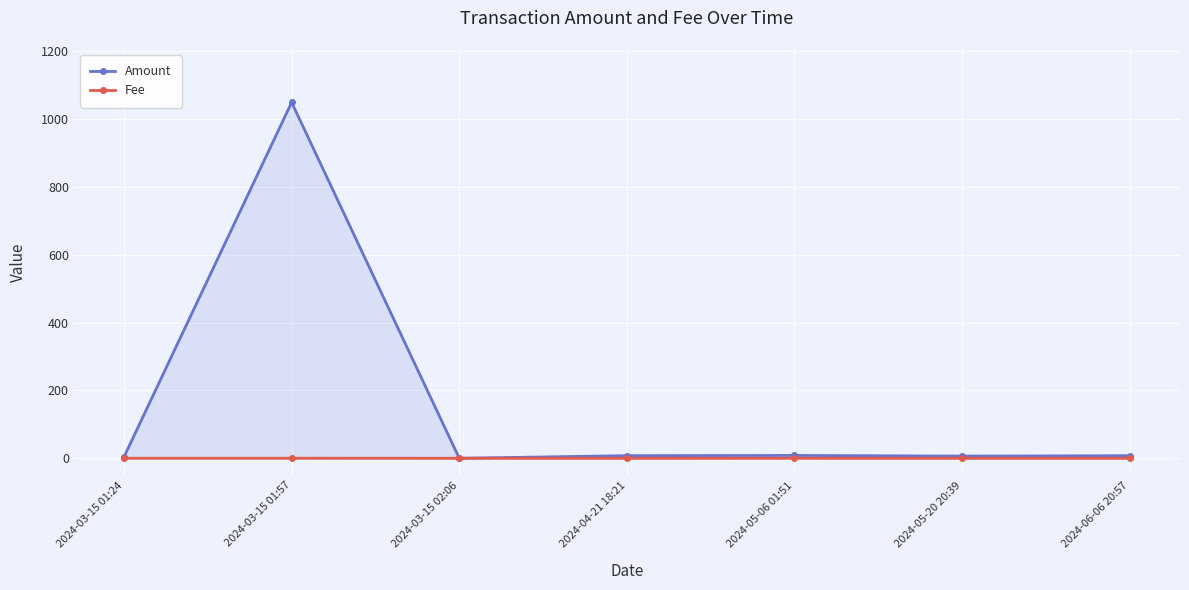

At 2024-03-15 01:24, list the series in order from smallest to largest.

Fee, Amount